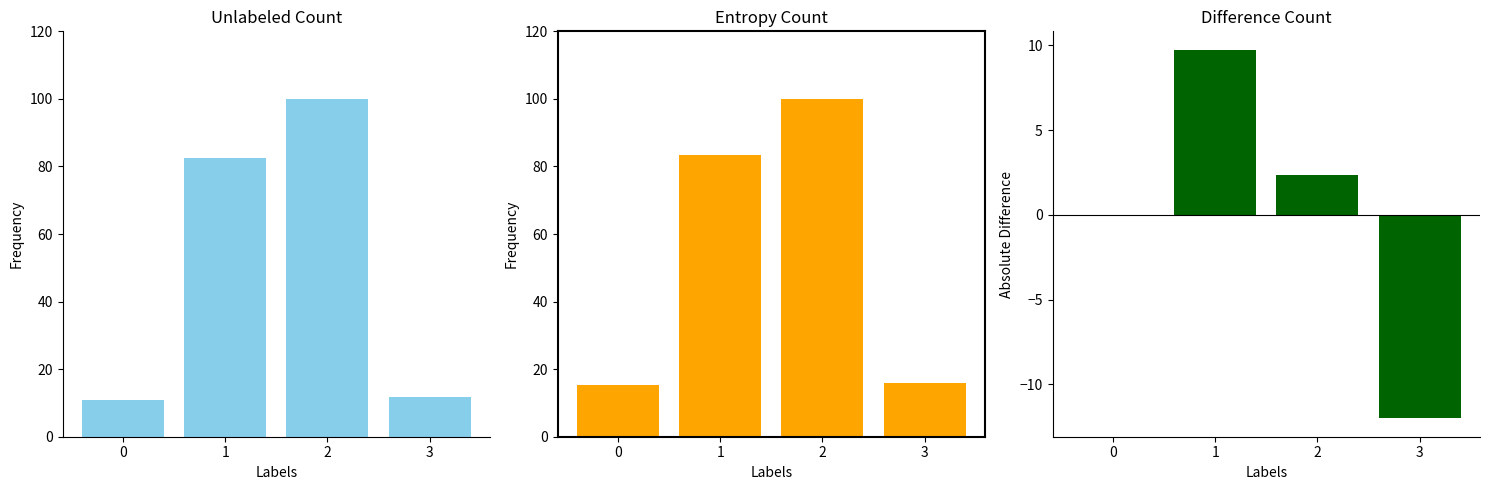

Reading right to left, what are all the values shown in this chart?

Unlabeled Count: 11.6	100.0	82.6	10.9
Entropy Count: 16.0	100.0	83.4	15.3
Difference Count: -12.0	2.4	9.7	0.0